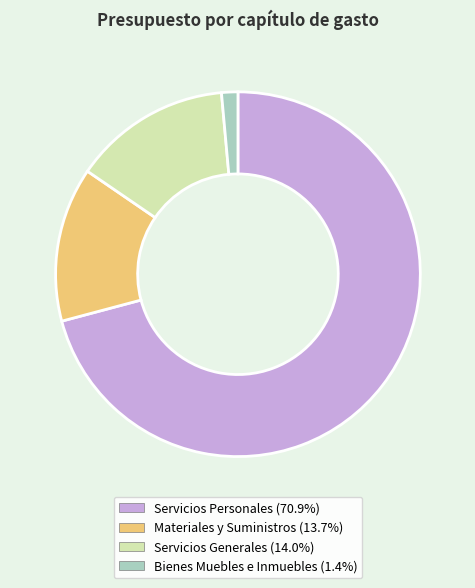

Combined, do Servicios Generales and Servicios Personales account for over 50%?

Yes